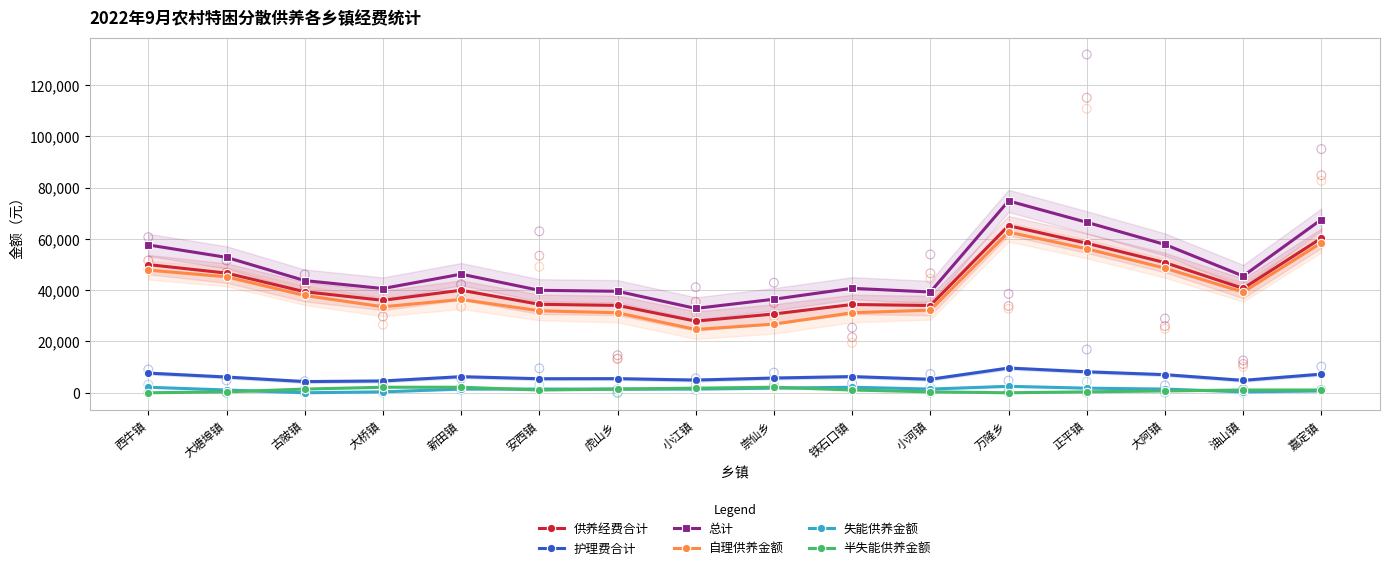

Which series reaches the minimum Y coordinate?

失能供养金额